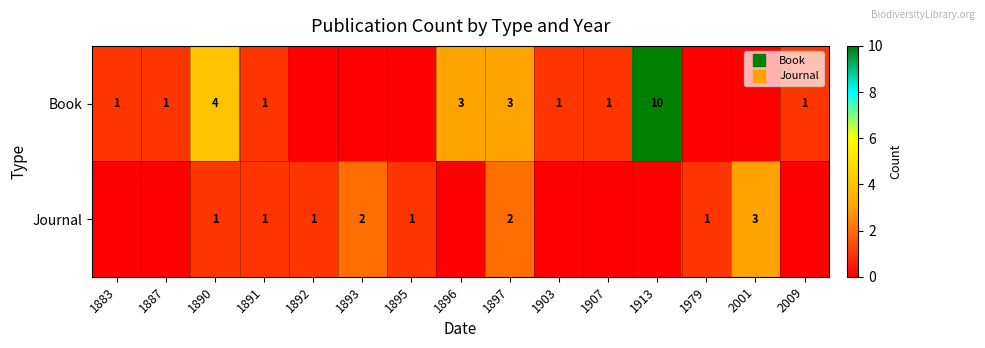

Count the number of data series in this chart.

2